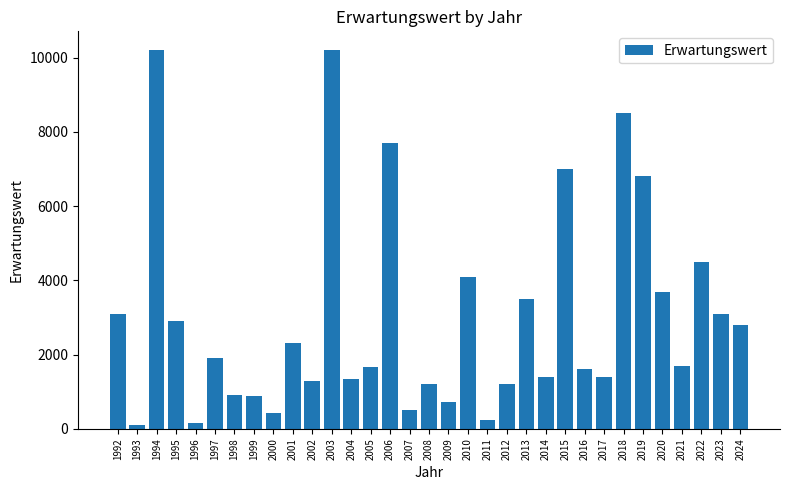

True or false: the data shows 343 at 2009.

False